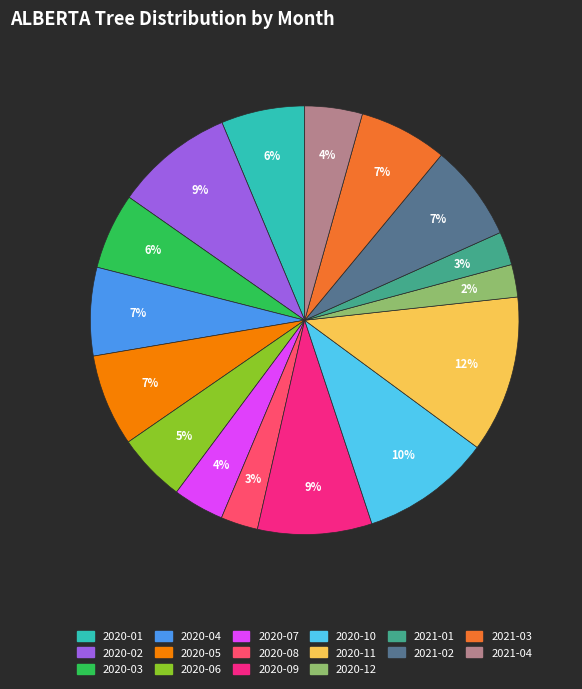

Between 2020-12 and 2020-03, which is larger?

2020-03